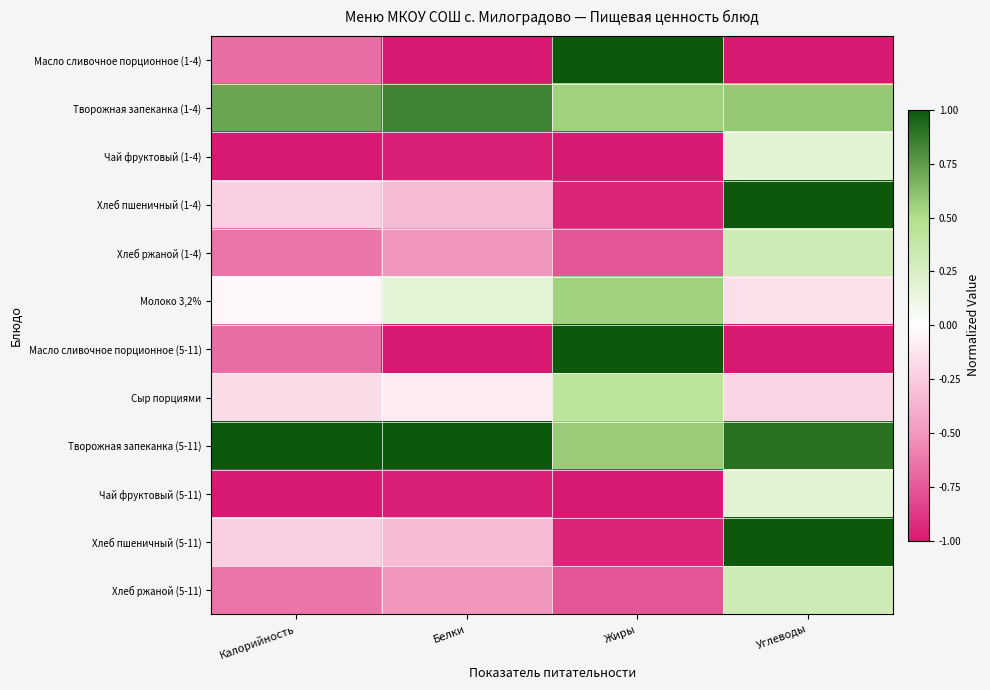

Between Белки and Жиры, which series saw the biggest shift?

Масло сливочное порционное (1-4)